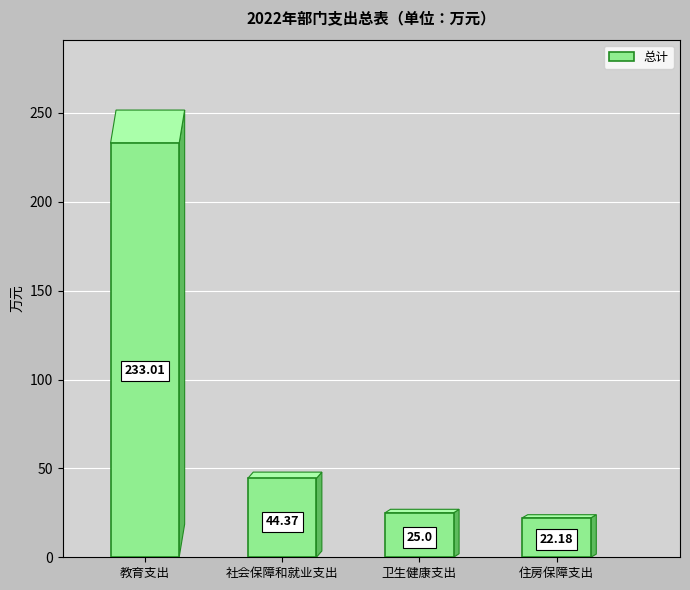

Are the bars grouped side by side (vs. stacked)?

No